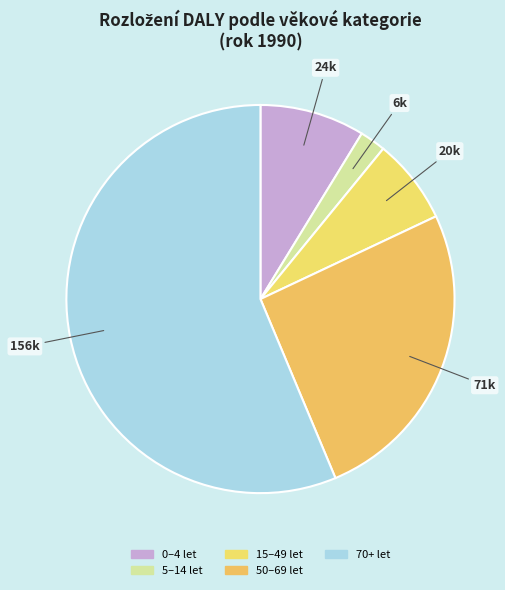

Do 50–69 let and 5–14 let together represent more than half of the pie?

No